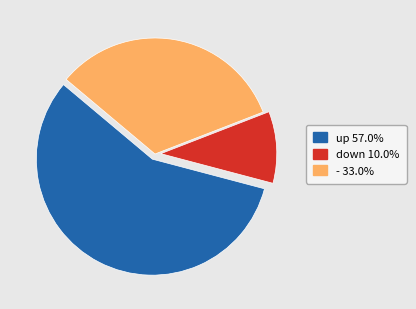

Do up and - together represent more than half of the pie?

Yes